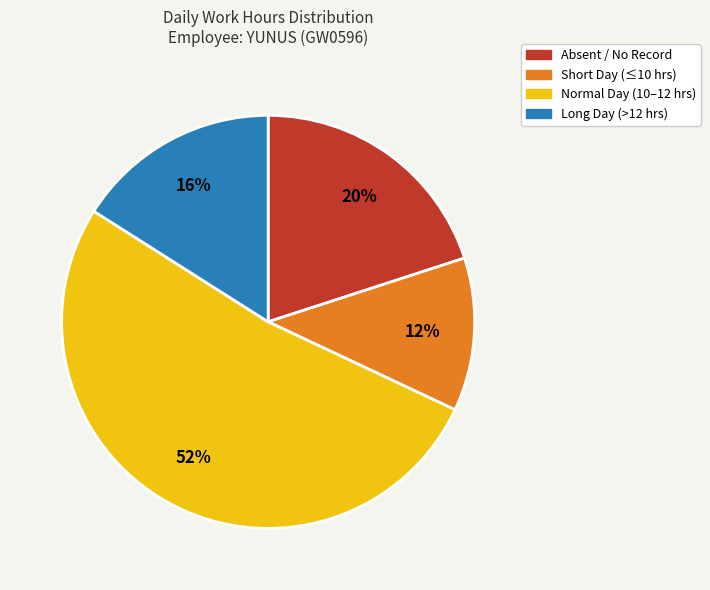

Is there a majority slice in this chart?

Yes